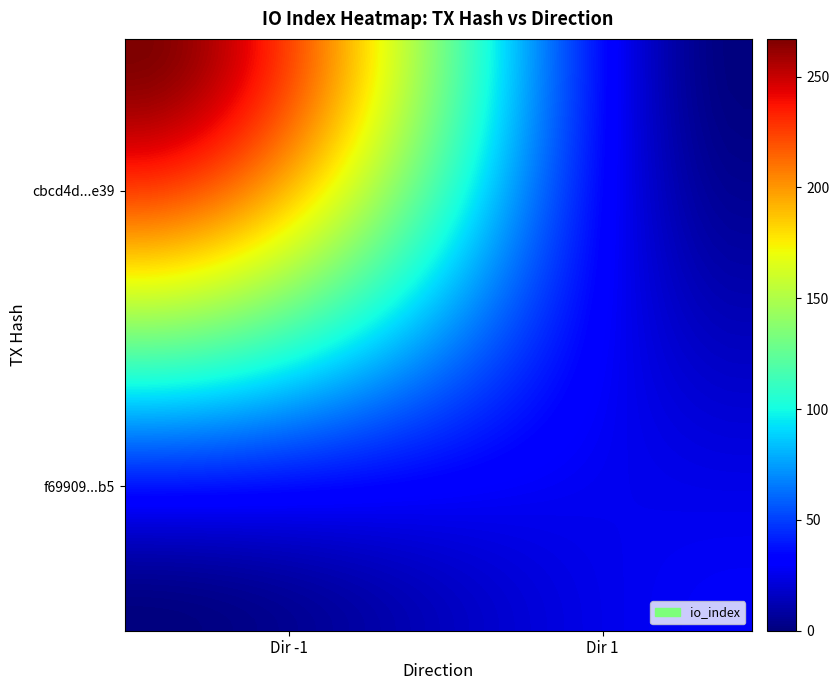

Count the number of data series in this chart.

2